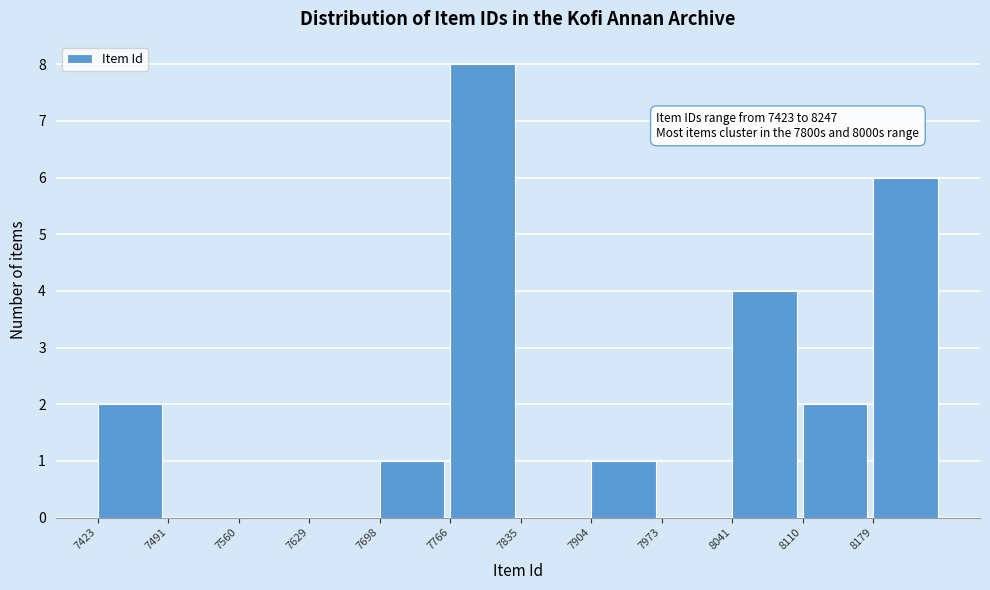

Over which range of the x-axis is the bar tallest?

7770 to 7840